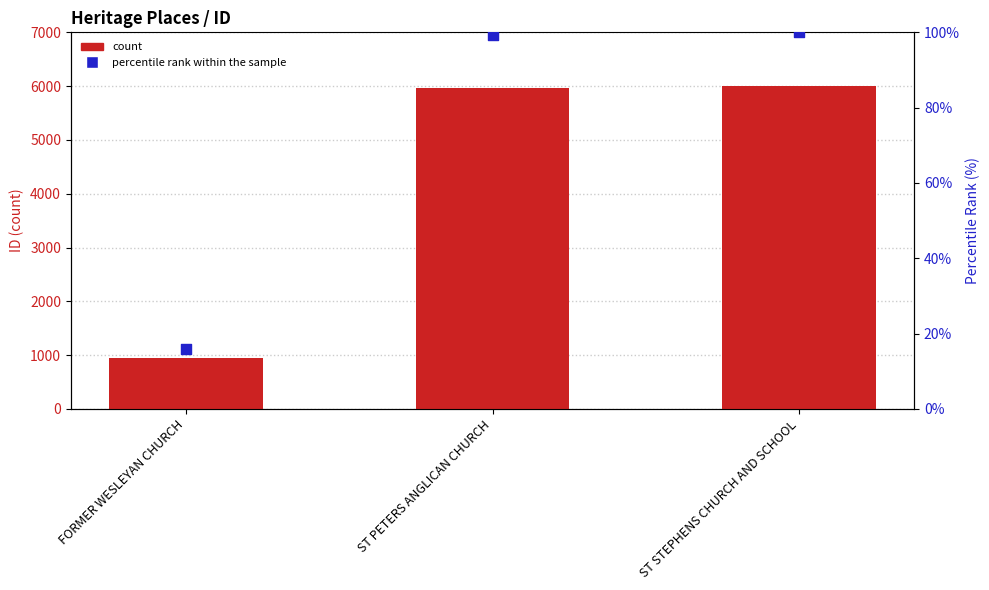

What are all the series names shown in the legend?

count, percentile rank within the sample